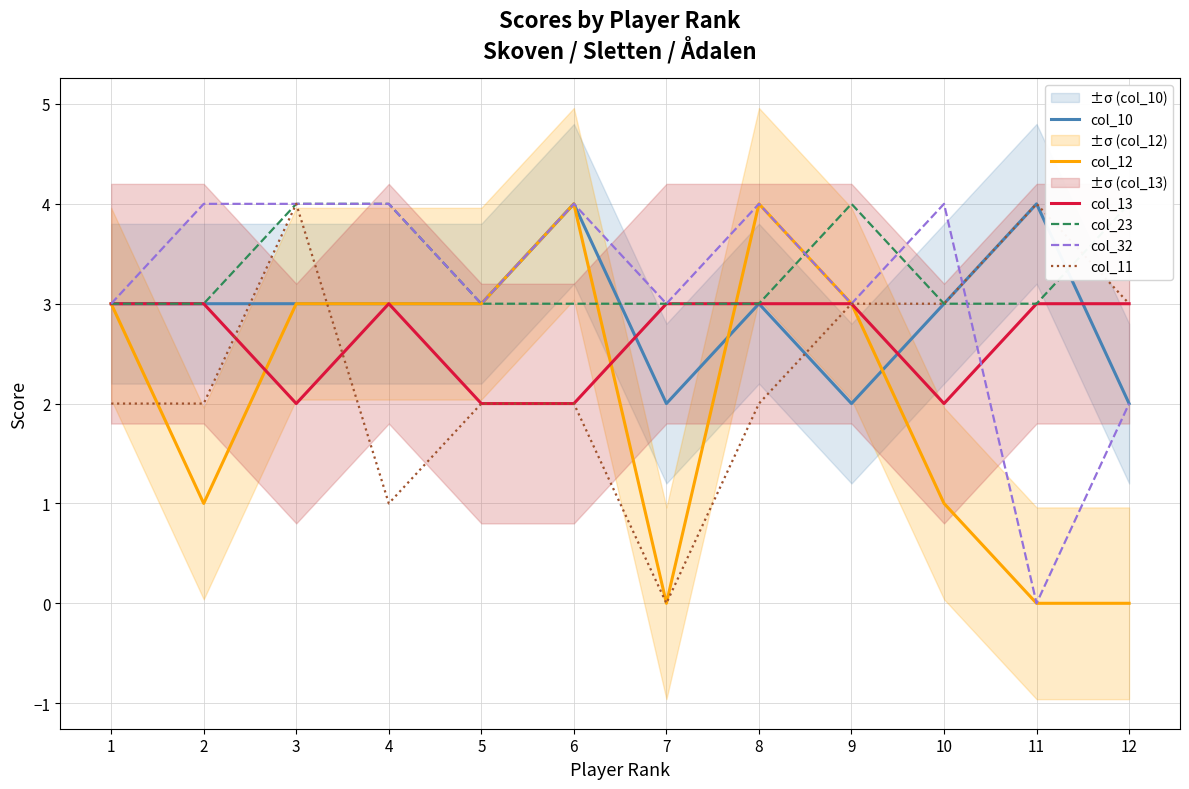

How many col_11 values are between 2 and 3?

8